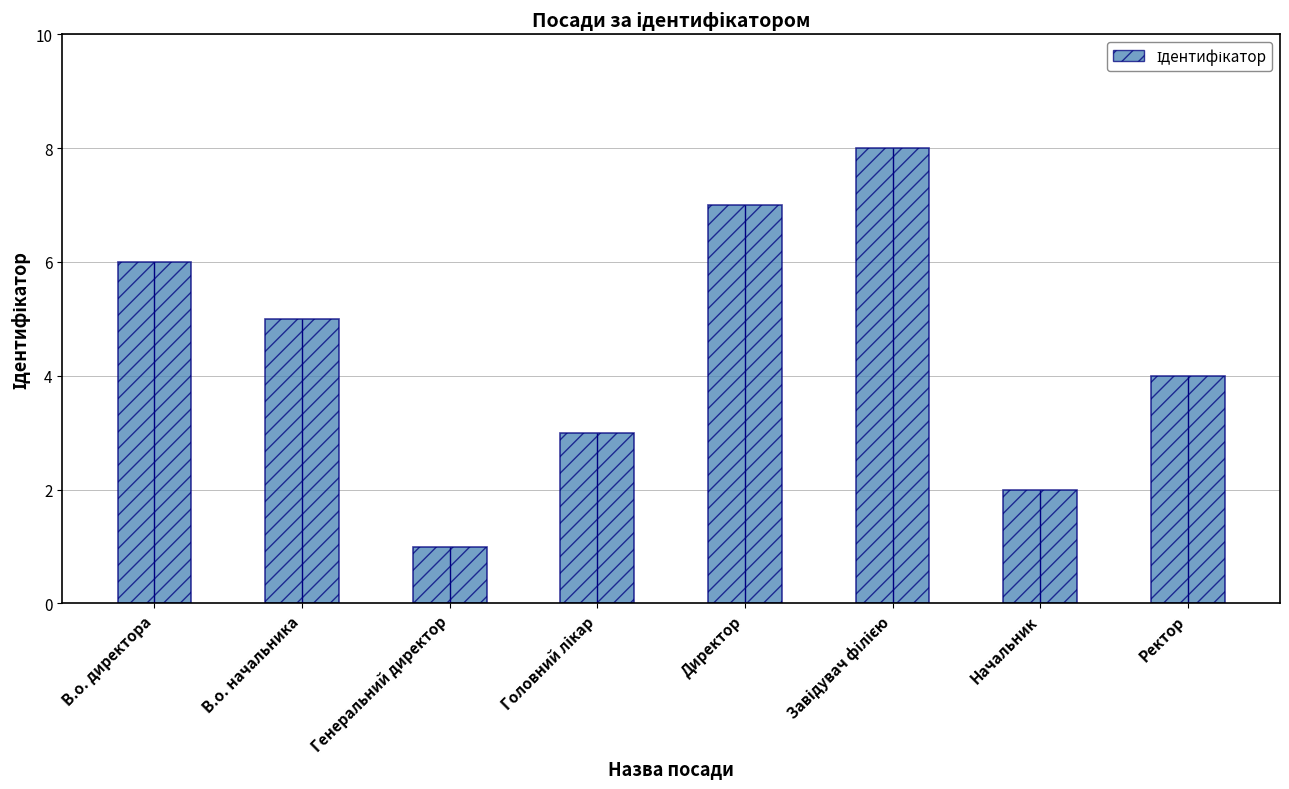

Is it true that the value at Директор is 7?

True